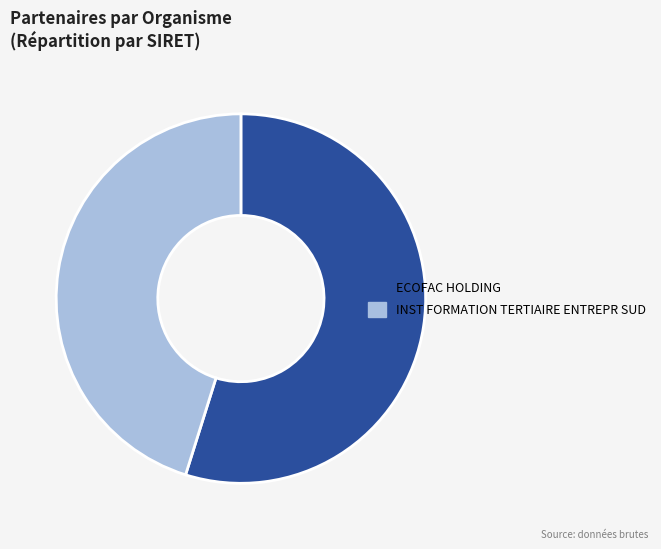

True or false: INST FORMATION TERTIAIRE ENTREPR SUD accounts for 50% of the total.

False